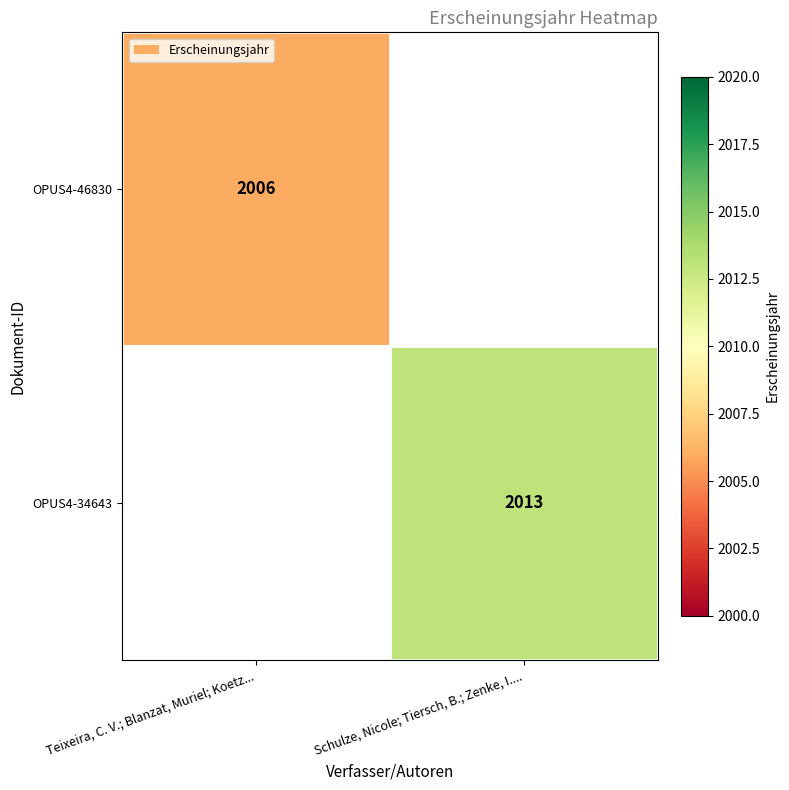

True or false: OPUS4-34643 has a value of 2013 at Schulze, Nicole; Tiersch, B.; Zenke, I.....

True